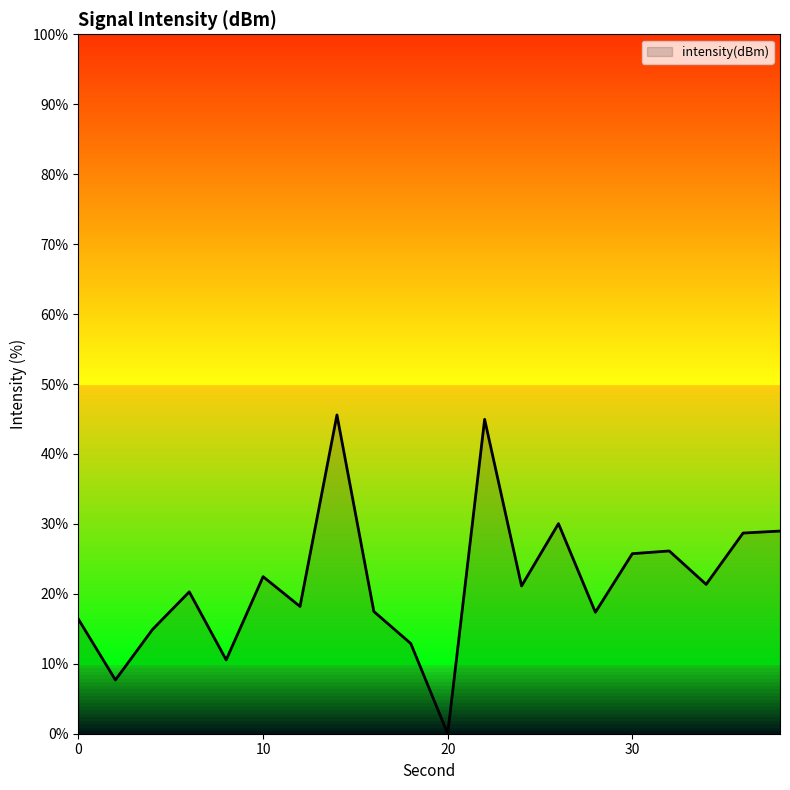

What is the difference between the maximum and minimum values?

45.6